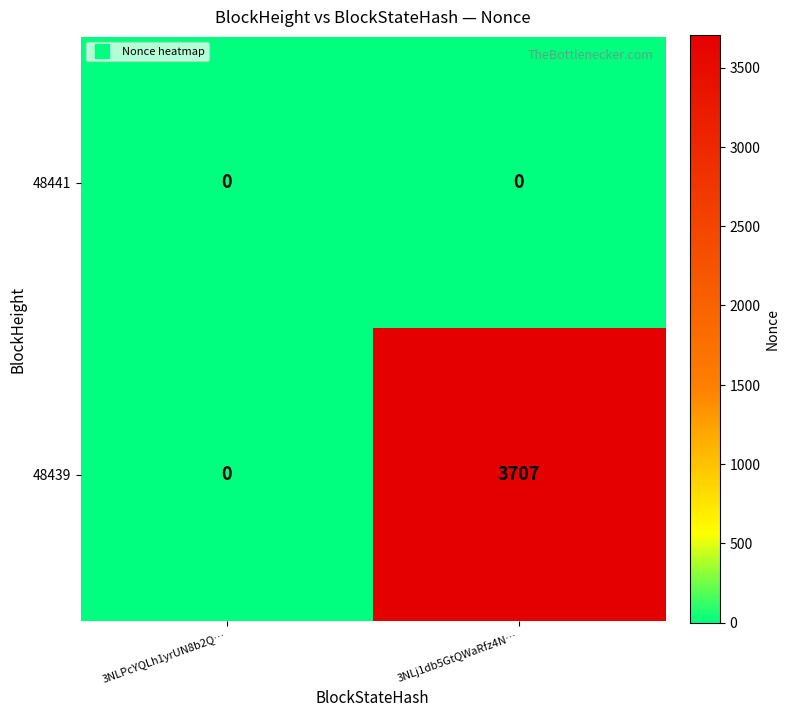

Rank the series by their maximum value, from lowest to highest.

48441, 48439